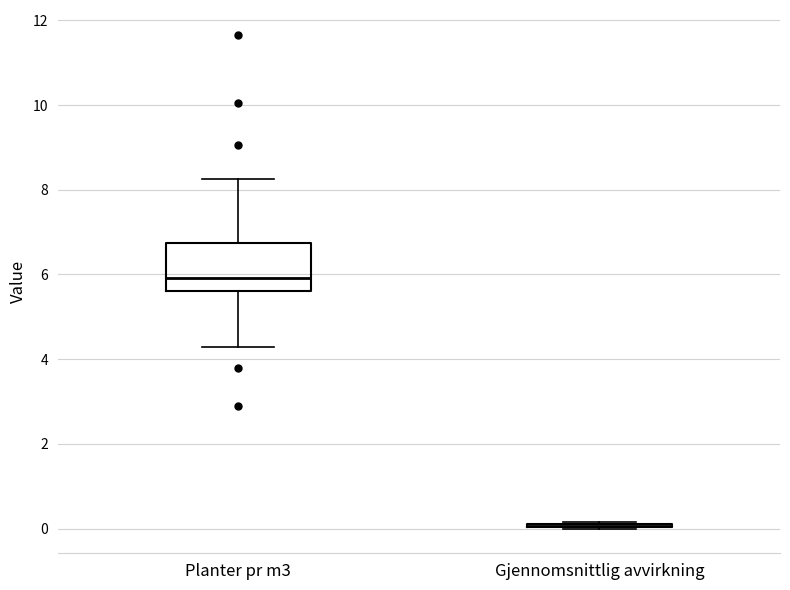

Reading left to right, transcribe this box plot: for each box, give where its median line is, the range the box spans, and where its two whiskers end, as read against the y-axis. The values are not printed on the chart, so give them approximately, as read against the axis.

Planter pr m3: median 6.0, box 5.6 to 6.8, whiskers 4.2 to 8.2
Gjennomsnittlig avvirkning: box collapsed to a line at 0.0, whiskers 0.0 to 0.2